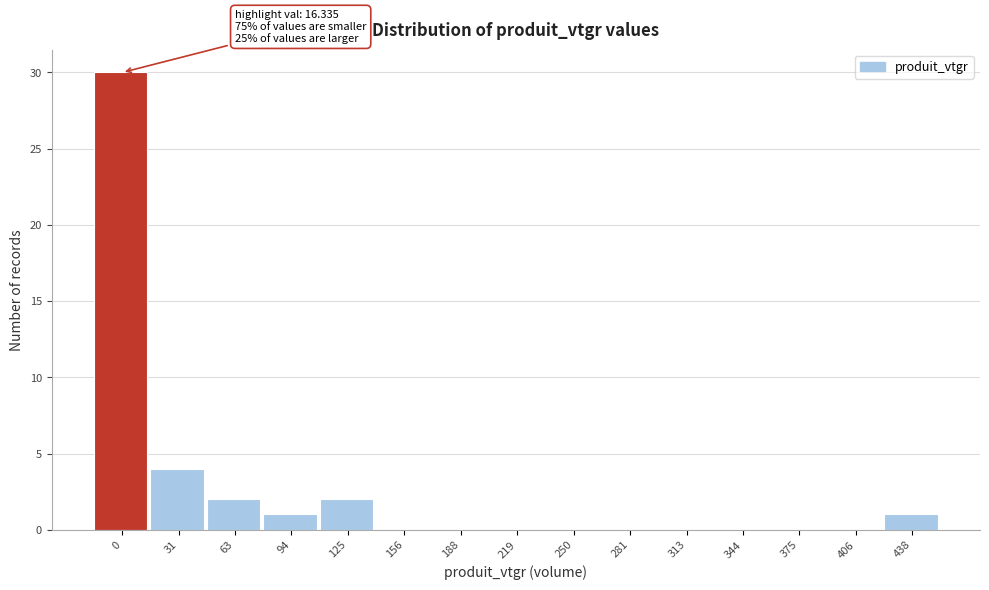

Reading right to left, list all the values displayed in this chart.

438=1	406=0	375=0	344=0	313=0	281=0	250=0	219=0	188=0	156=0	125=2	94=1	63=2	31=4	0=30